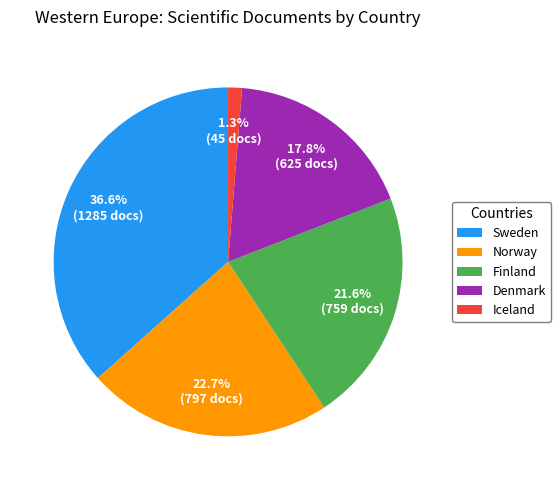

Which slice is the smallest?

Iceland